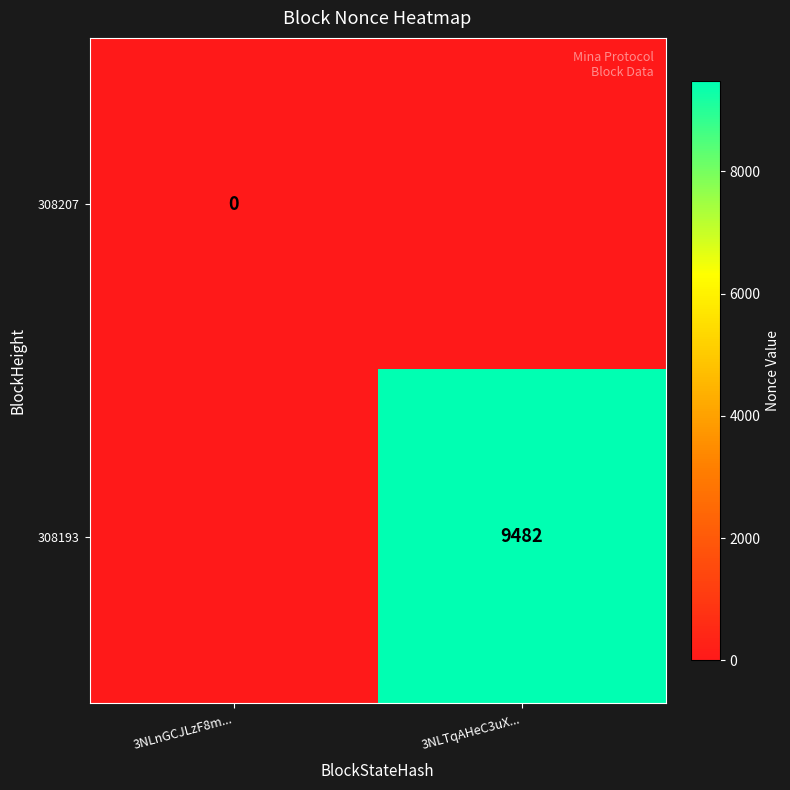

The value of 308193 at 3NLTqAHeC3uX... is 9482. True or false?

True